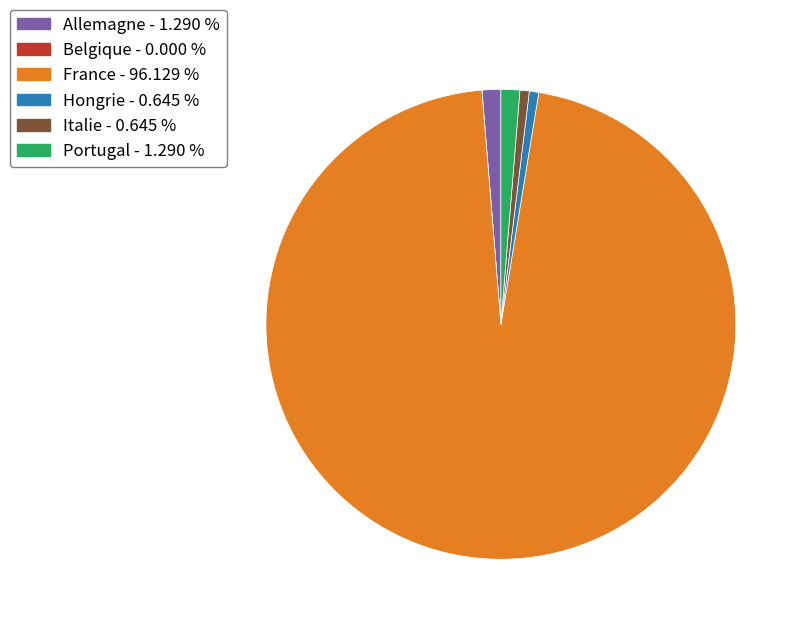

Approximately how many times larger is the value at Portugal - 1.290 % compared to Italie - 0.645 %?

2.0